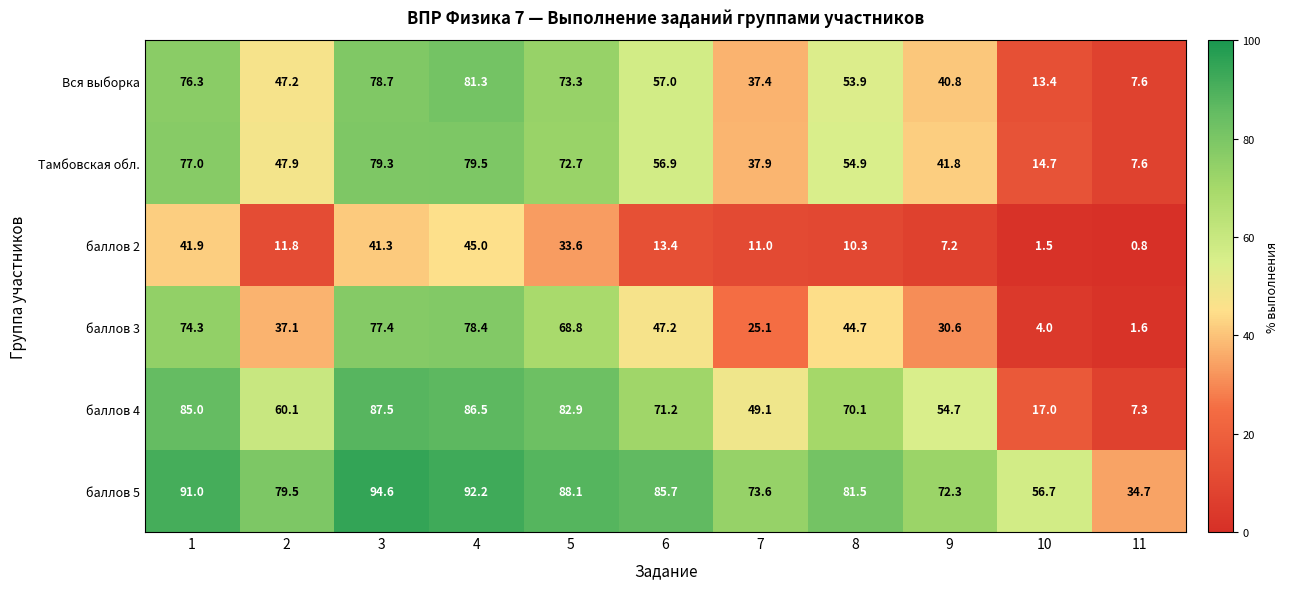

What is the approximate value of баллов 2 at 8?

10.3